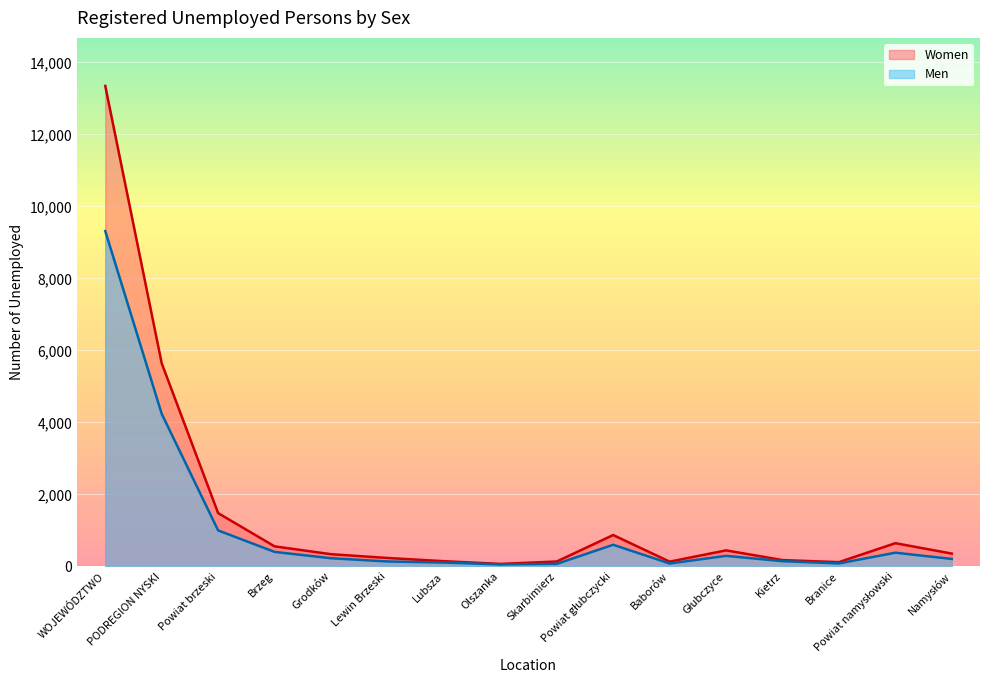

List the labels in order of Men value, smallest first.

Olszanka, Skarbimierz, Baborów, Branice, Lubsza, Lewin Brzeski, Kietrz, Namysłów, Grodków, Głubczyce, Powiat namysłowski, Brzeg, Powiat głubczycki, Powiat brzeski, PODREGION NYSKI, WOJEWÓDZTWO